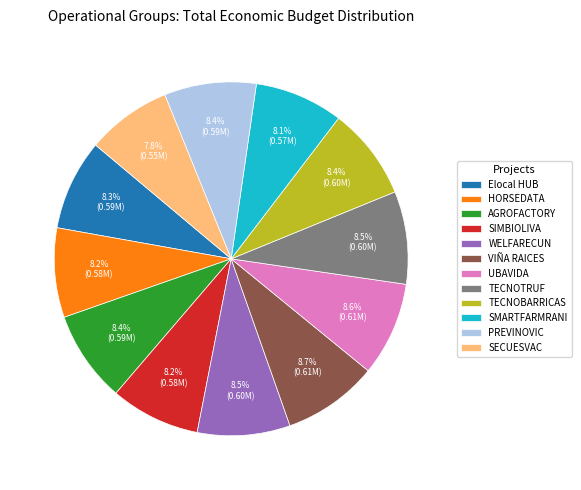

How much of the chart is everything except SECUESVAC?

92.2%